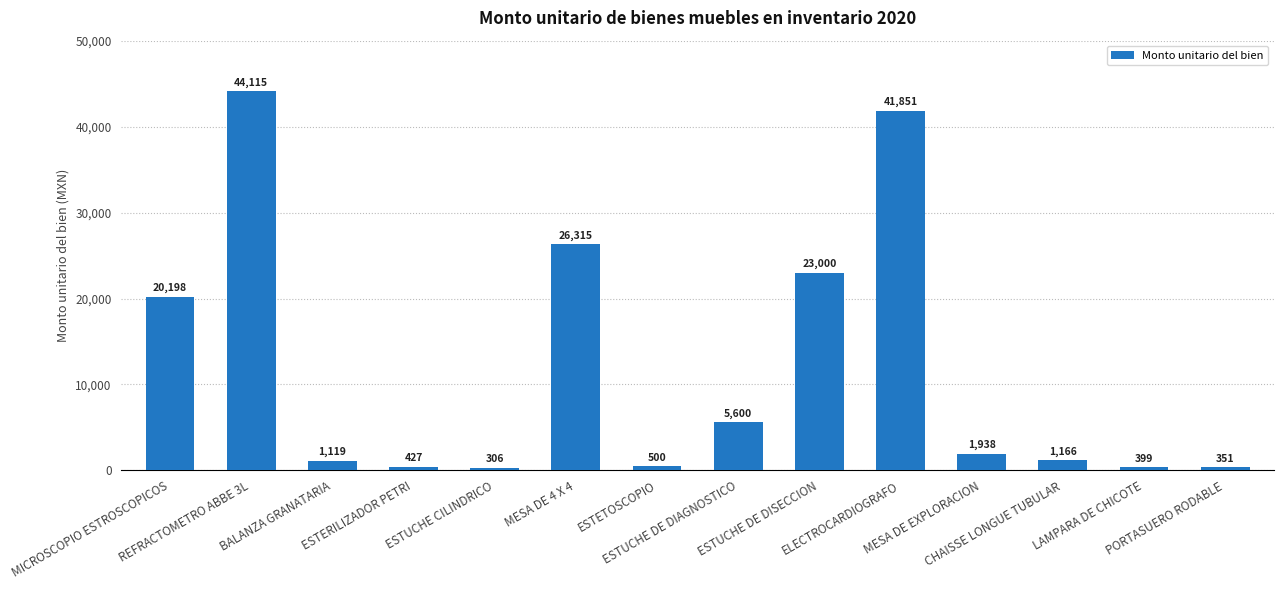

What is the greatest value displayed?

44115.2